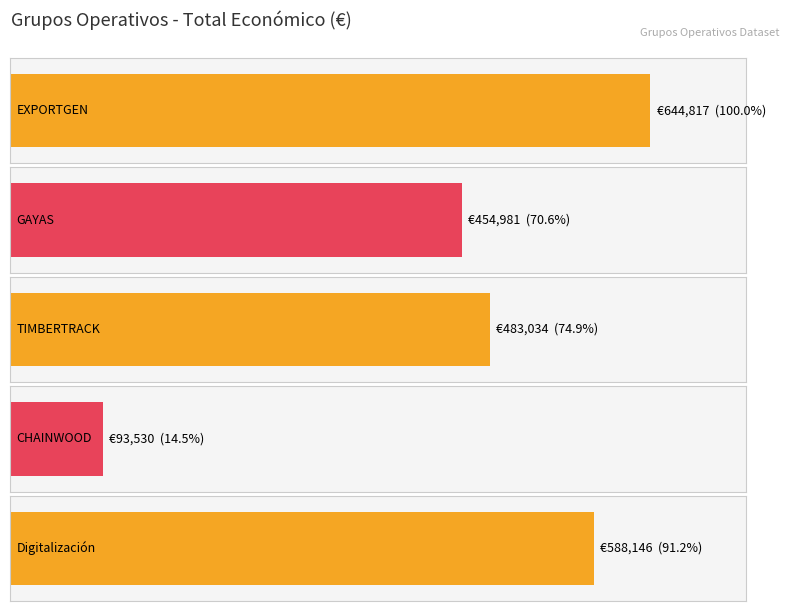

The value at GAYAS is 454981. True or false?

True